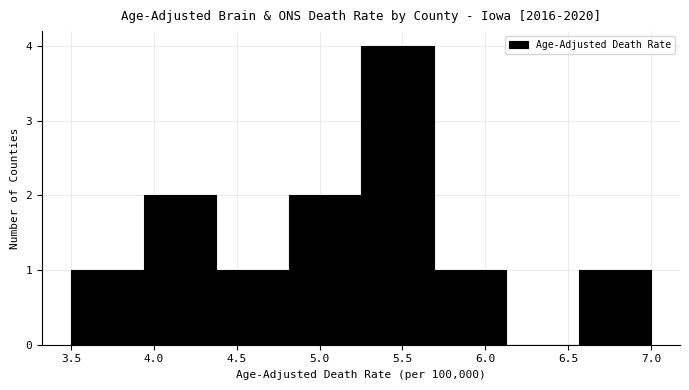

Reading left to right, transcribe this chart: for each bar, give the range it covers on the x-axis and its height. Neither the bar edges nor the heights are printed on the chart, so give them approximately, as read against the axes.

3.50 to 3.95: 1
3.95 to 4.40: 2
4.40 to 4.80: 1
4.80 to 5.25: 2
5.25 to 5.70: 4
5.70 to 6.15: 1
6.15 to 6.55: 0
6.55 to 7.00: 1